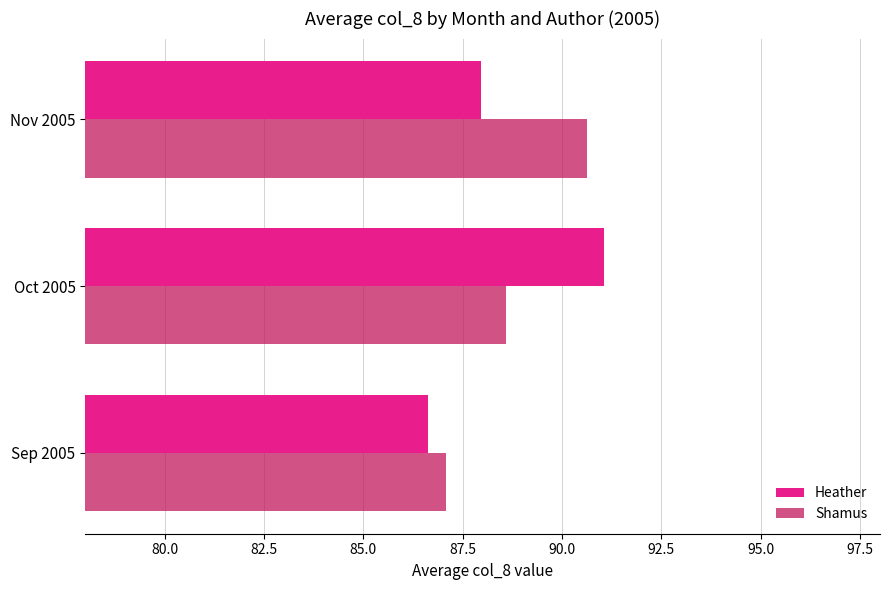

What value does the Shamus series have at Oct 2005?

88.6